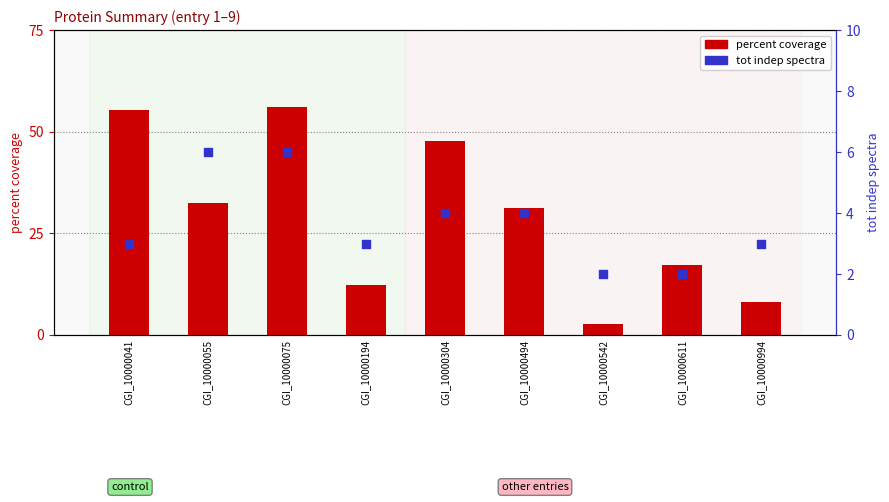

At how many categories does at least one series exceed 38?

3